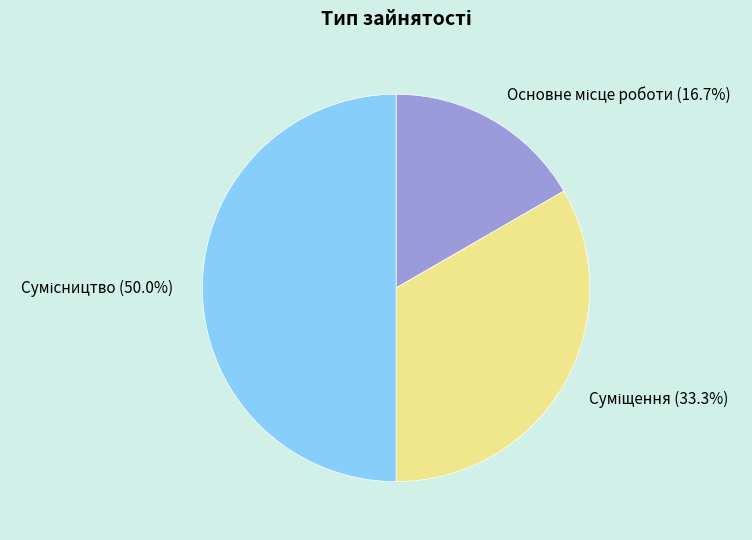

Count the number of slices in the pie.

3